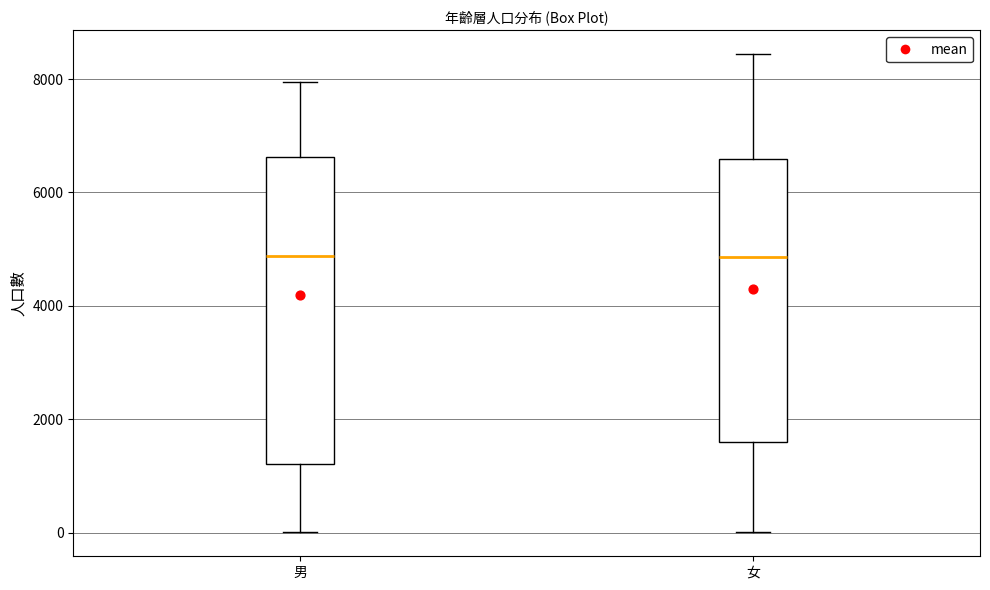

Which box is the tallest, from its lower edge to its upper edge?

男